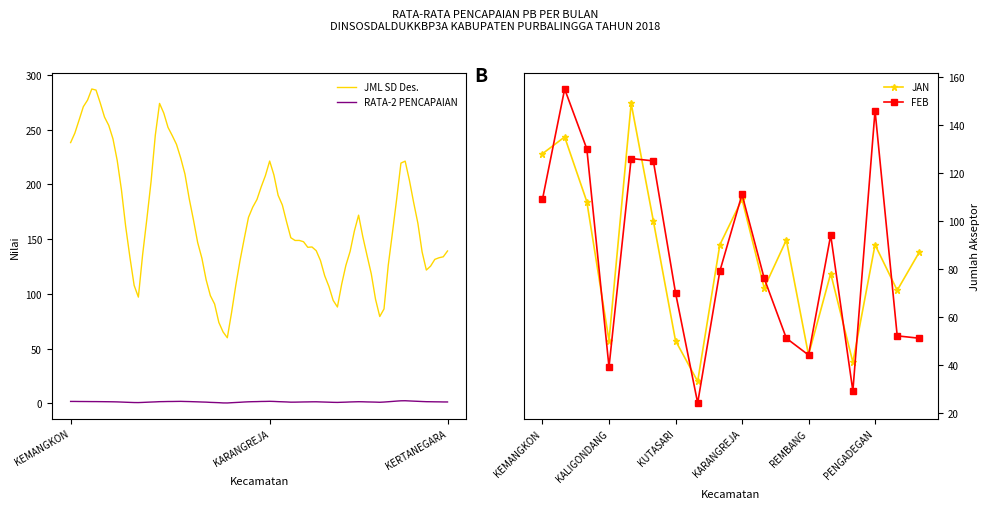

Rank the series by their maximum value, from lowest to highest.

JAN, FEB